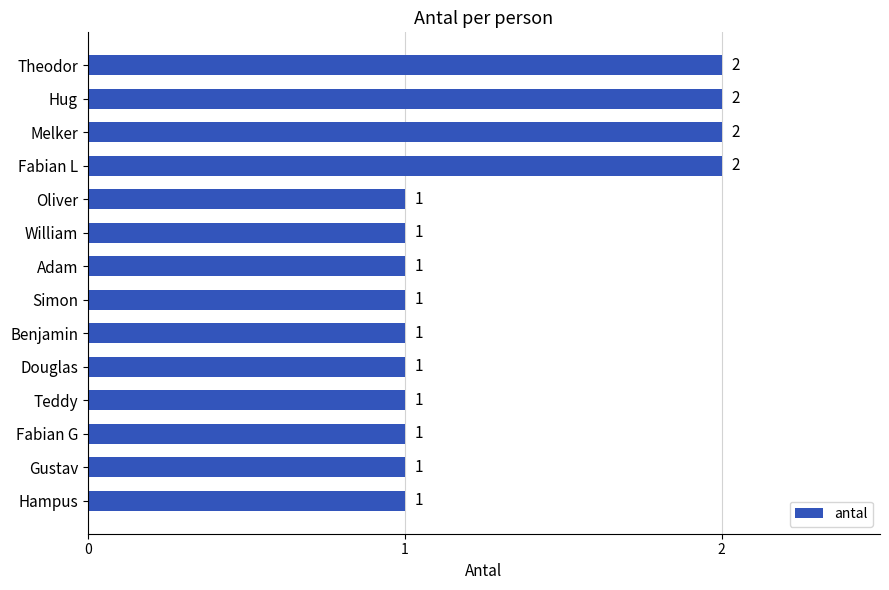

What is the maximum value shown in the chart?

2